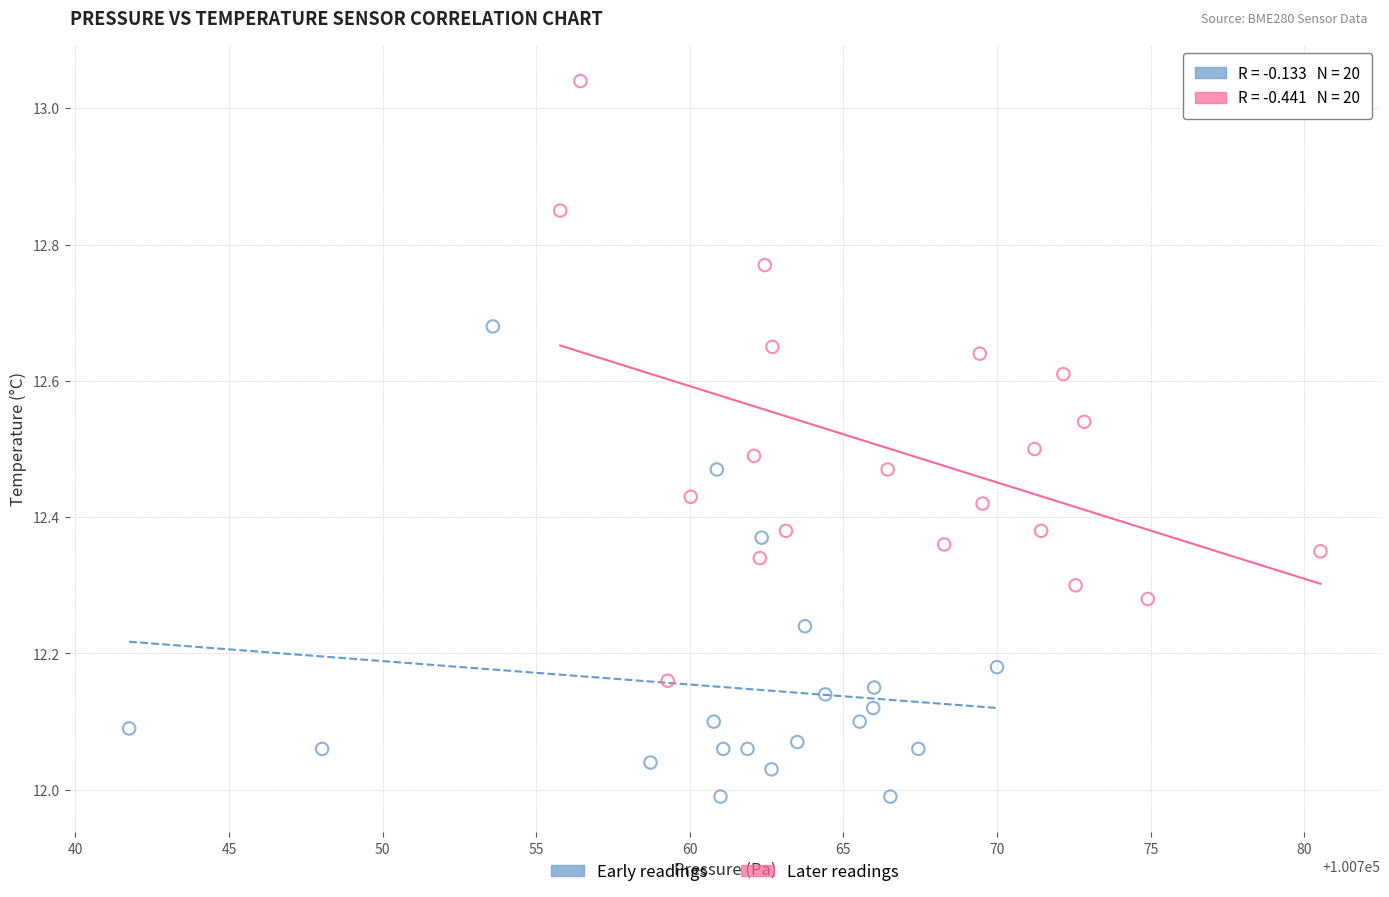

Which series has the widest spread of Y values?

Later readings